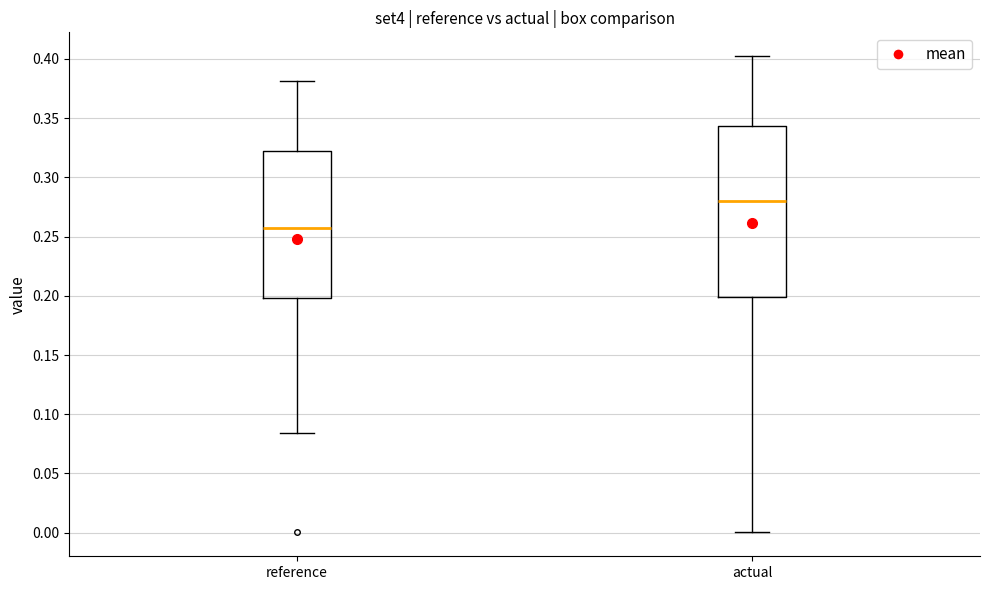

Which box's median line is the highest?

actual